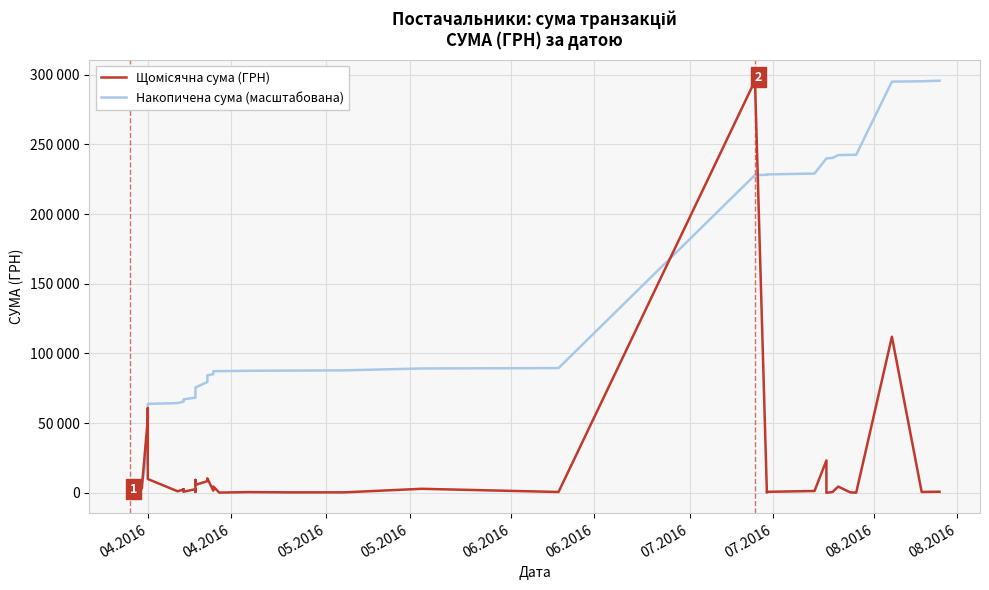

What is the difference between the second highest and second lowest values in the Щомісячна сума (ГРН) series?

111892.6